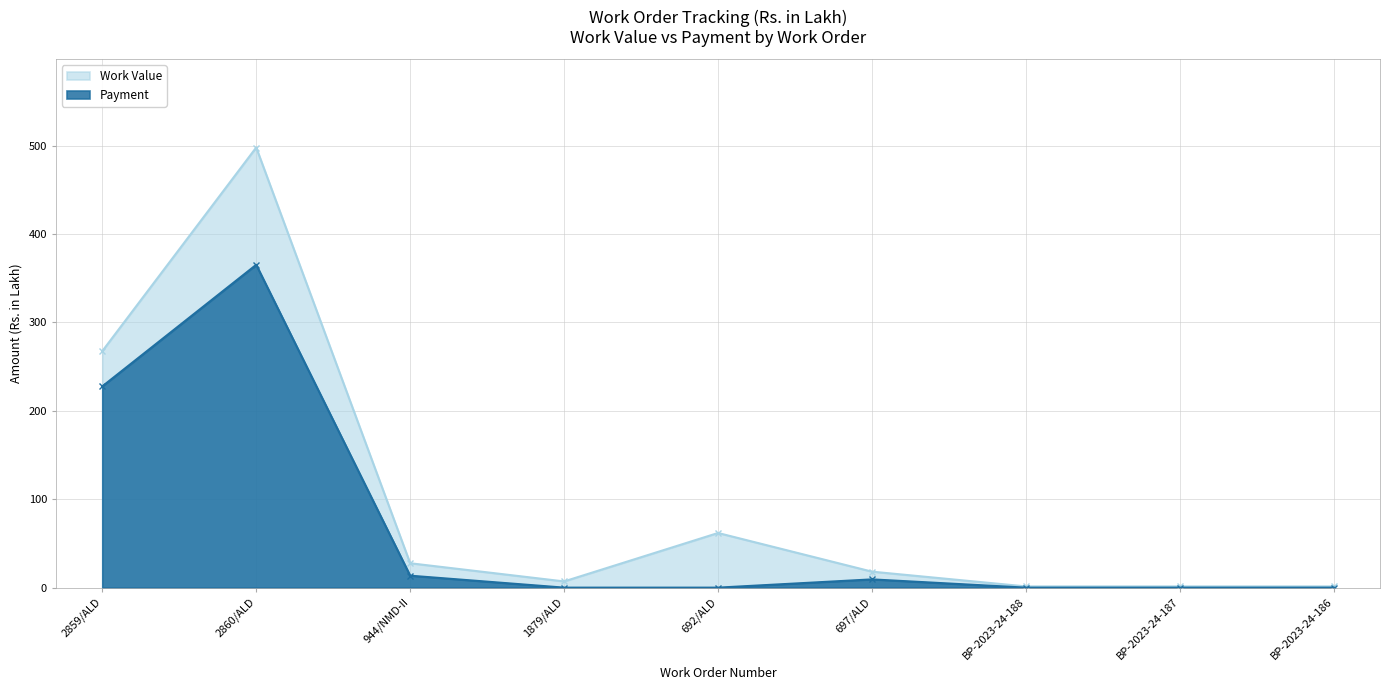

How many interior local peaks does the Work Value series have?

2